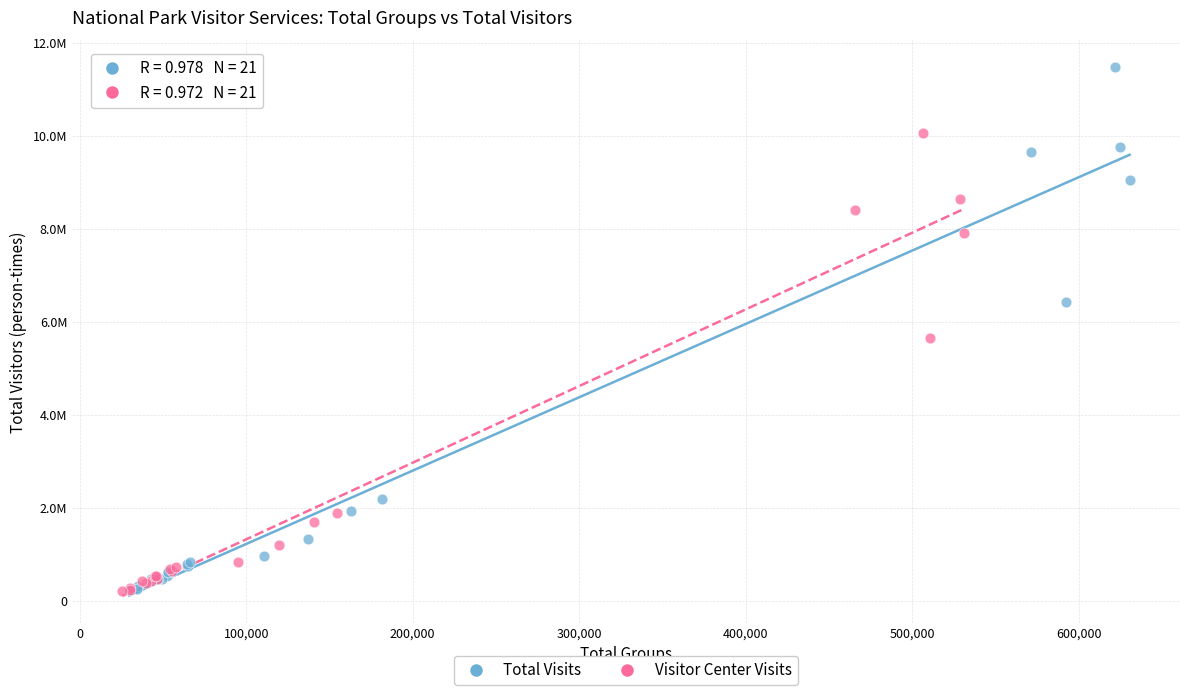

Which series contains the highest Y value?

Total Visits